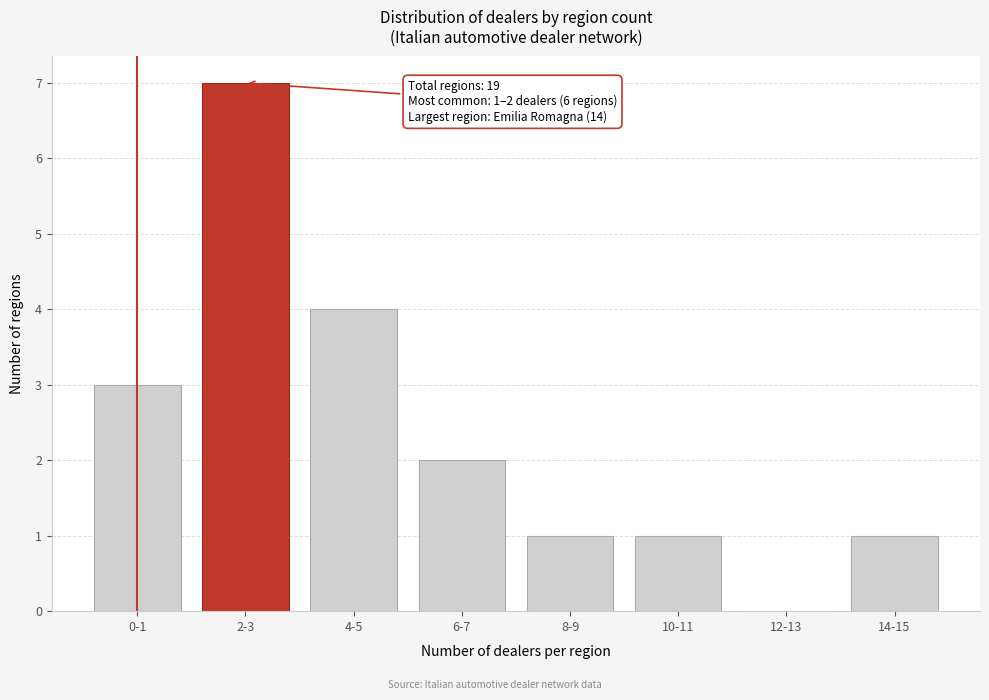

Reading right to left, transcribe all the data shown in this chart.

14-15=1	12-13=0	10-11=1	8-9=1	6-7=2	4-5=4	2-3=7	0-1=3